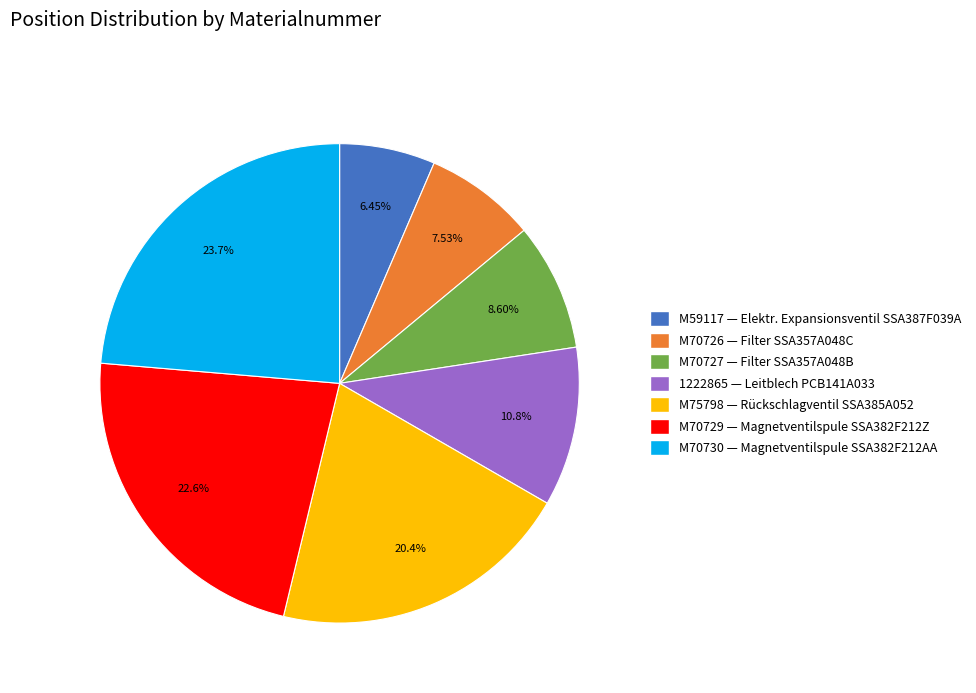

How many segments does this pie chart have?

7